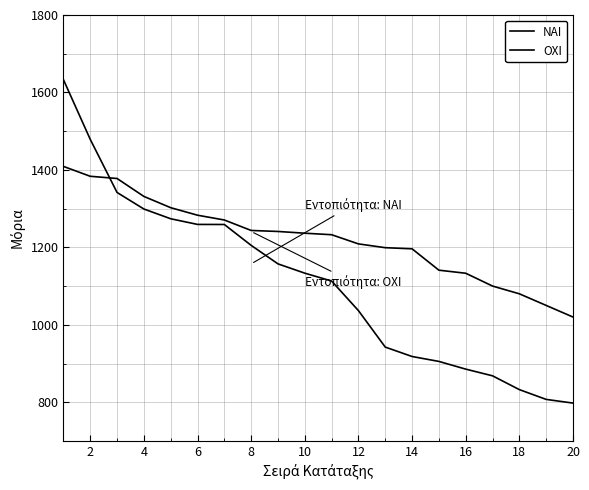

Which series ends up on top after the final intersection of ΝΑΙ and ΟΧΙ?

ΟΧΙ